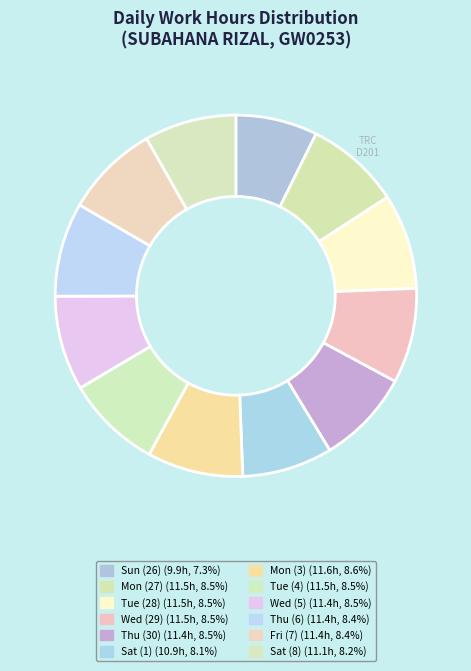

Is it true that Mon (3) is 9% of the pie?

True